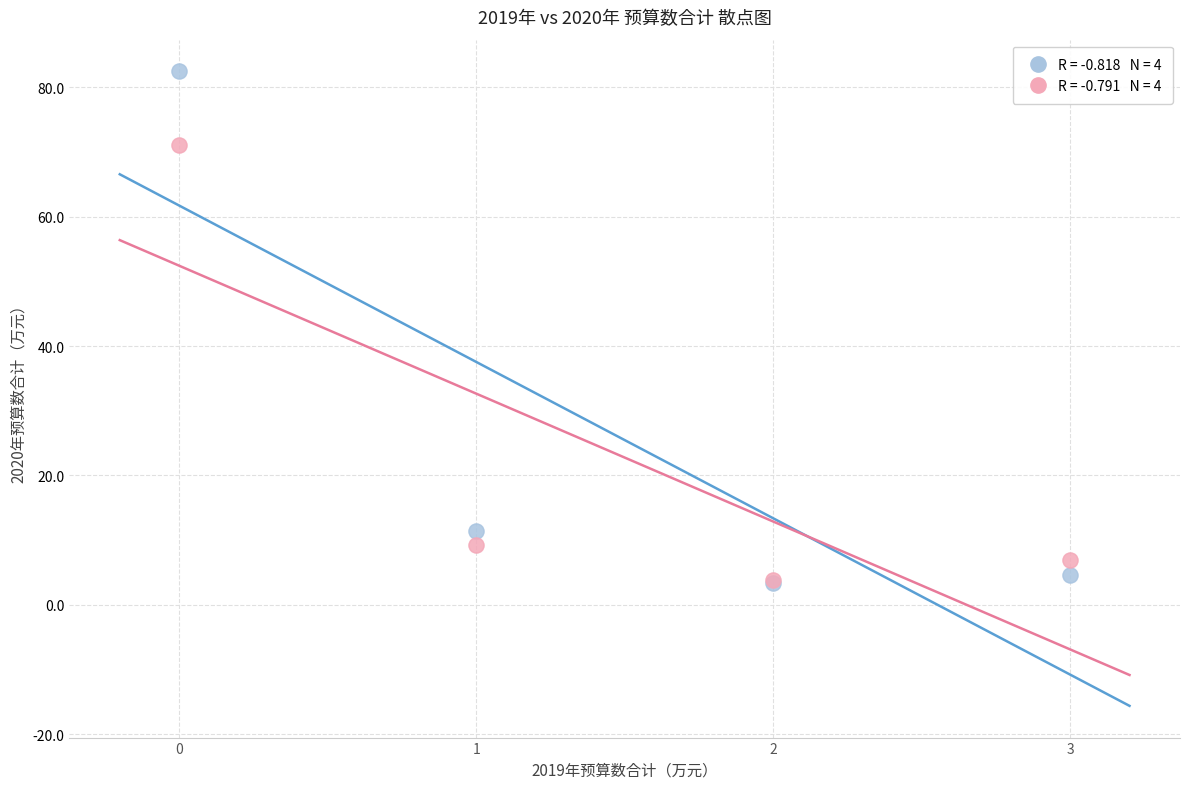

Across all series, what Y value is closest to 42?

71.0